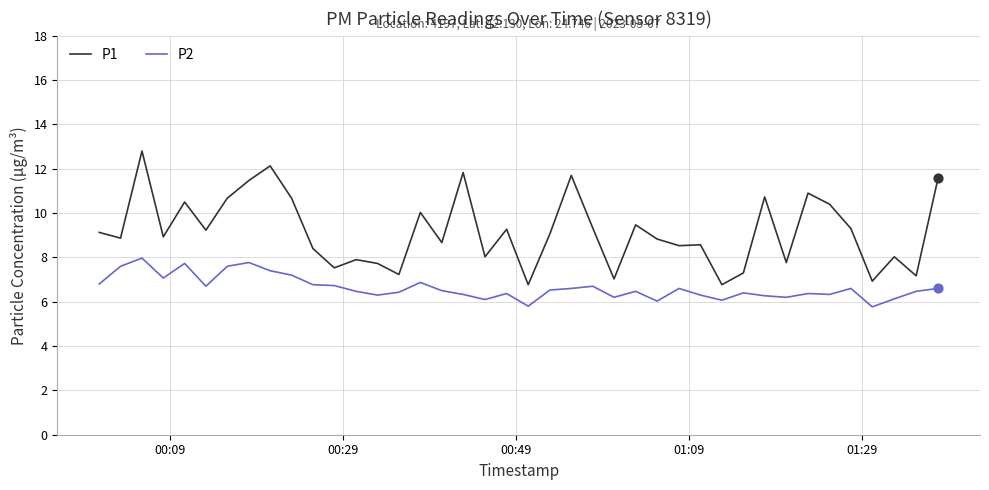

Which series has the largest total across all categories?

P1